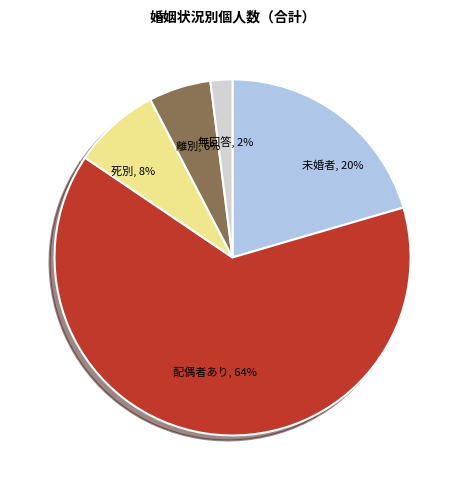

What is the smallest slice in the pie chart?

無回答